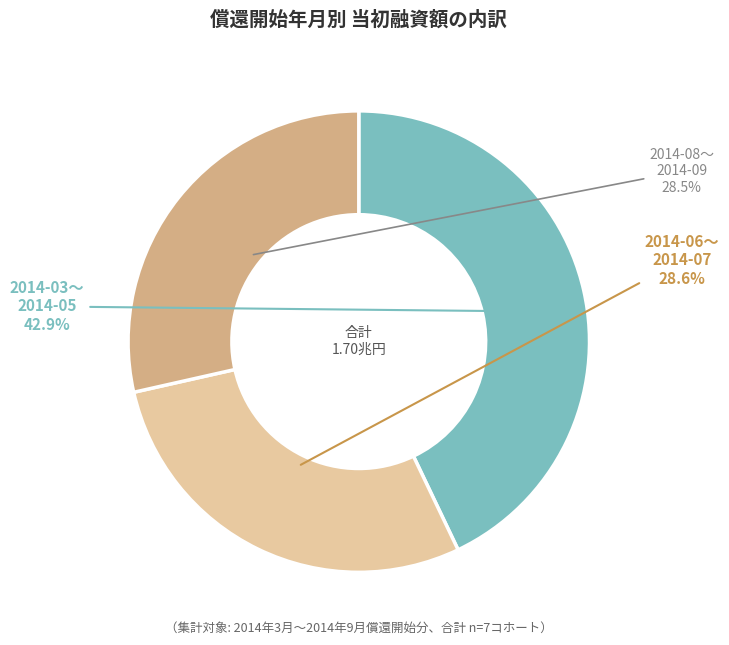

Is there any slice that represents more than half of the pie?

No